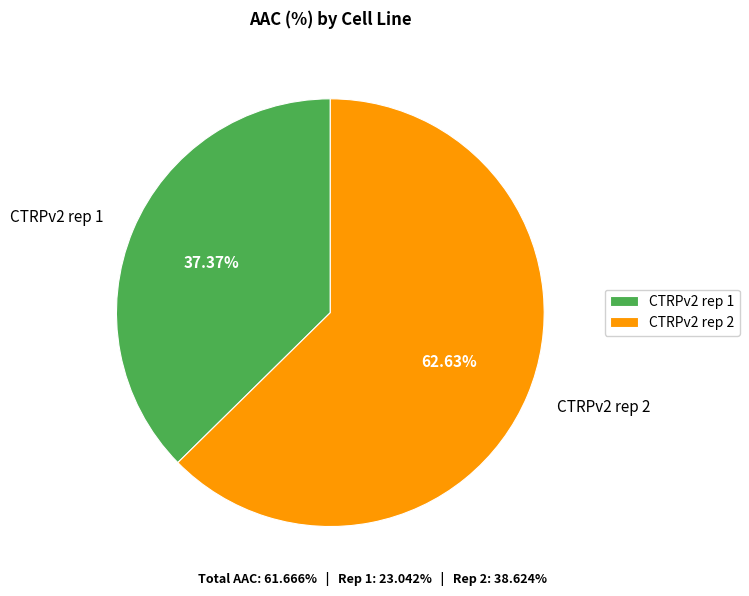

To the nearest percent, what percentage of the pie is CTRPv2 rep 1?

37%